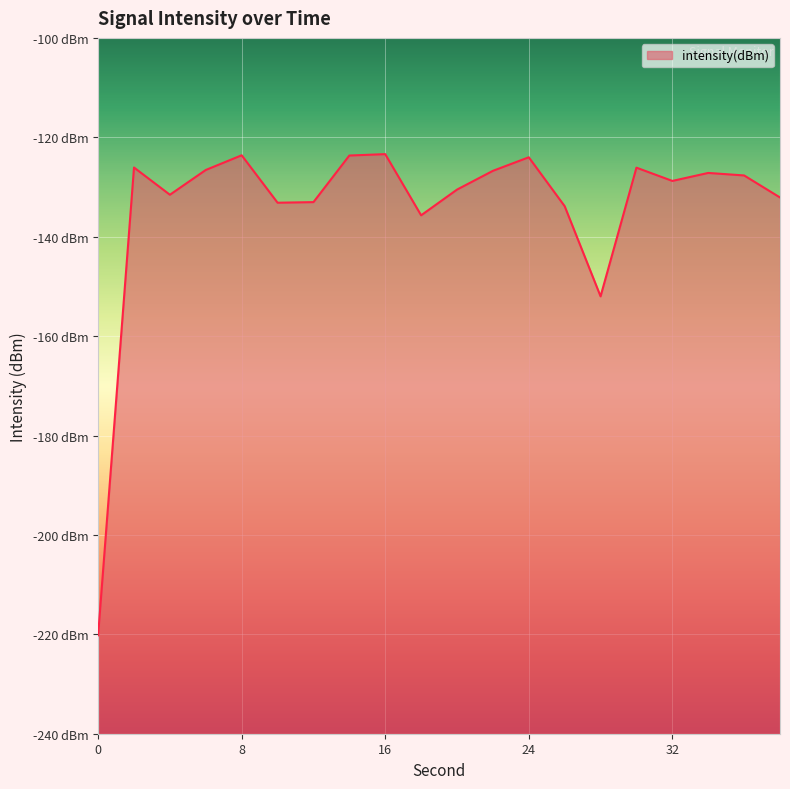

What is the change in value from 12 to 26?

-0.8